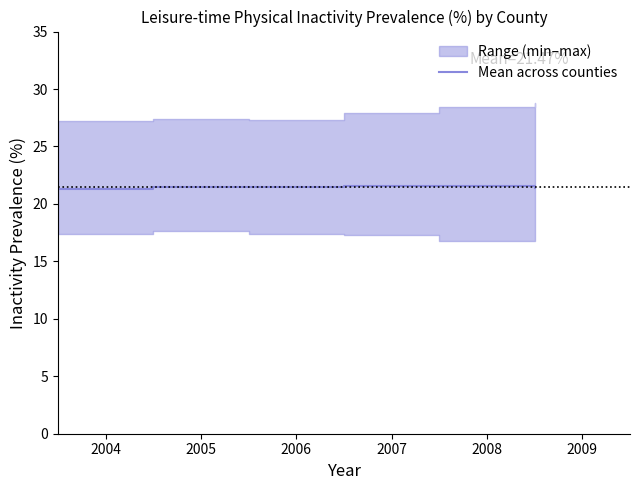

What is the minimum value for Mean across counties?

21.3